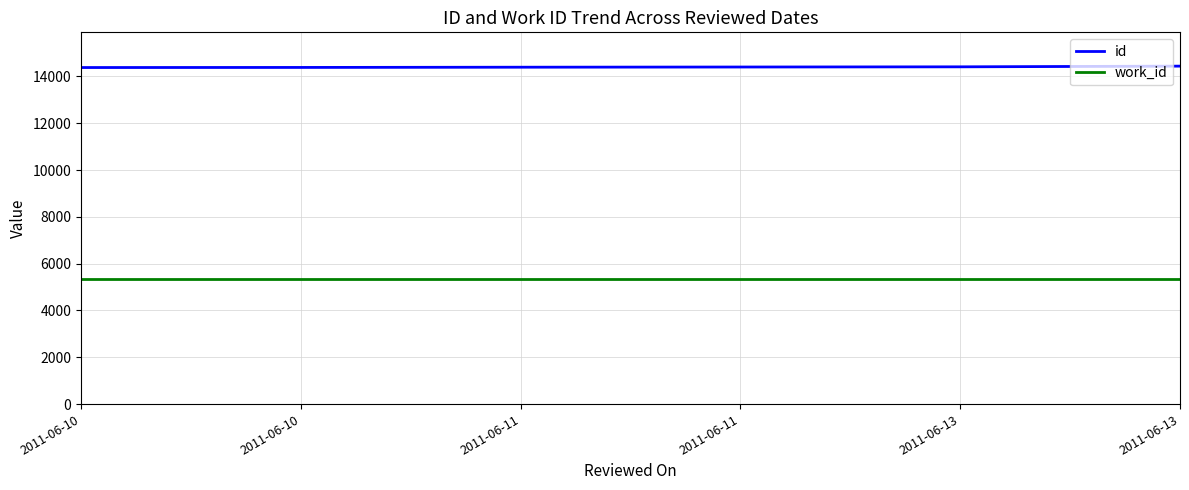

What value does the work_id series have at 2011-06-11?

5366